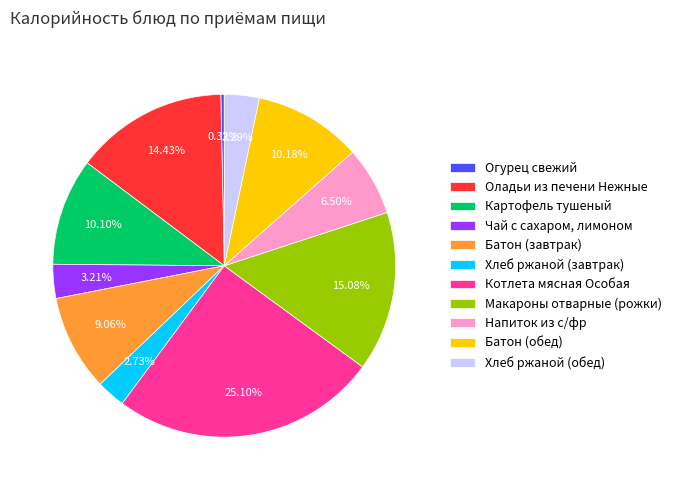

Count the number of slices in the pie.

11